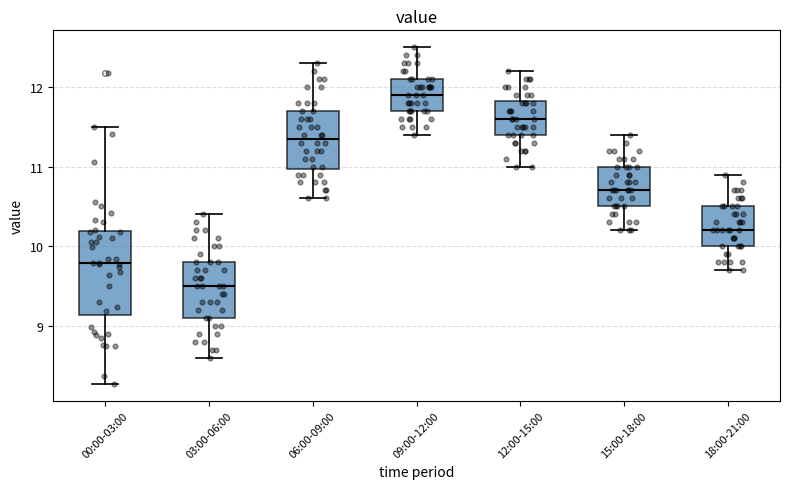

Which box is the tallest, from its lower edge to its upper edge?

00:00-03:00